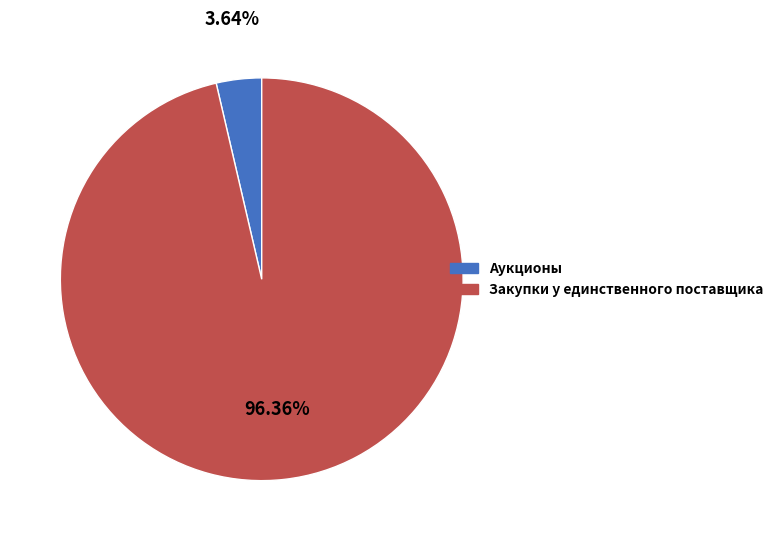

Between Аукционы and Закупки у единственного поставщика, which is larger?

Закупки у единственного поставщика